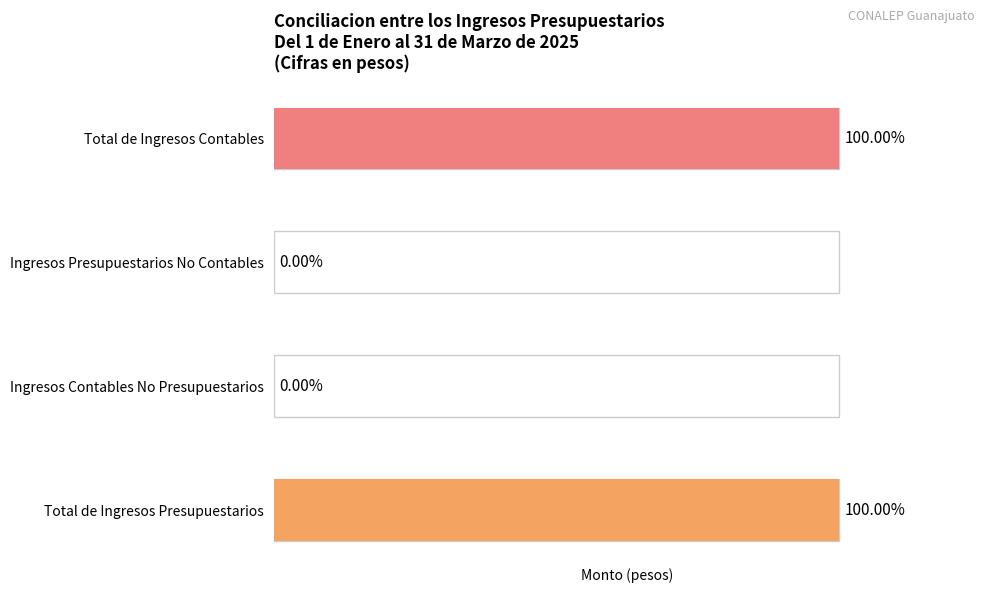

Which has a higher value, Ingresos Contables No Presupuestarios or Total de Ingresos Presupuestarios?

Total de Ingresos Presupuestarios